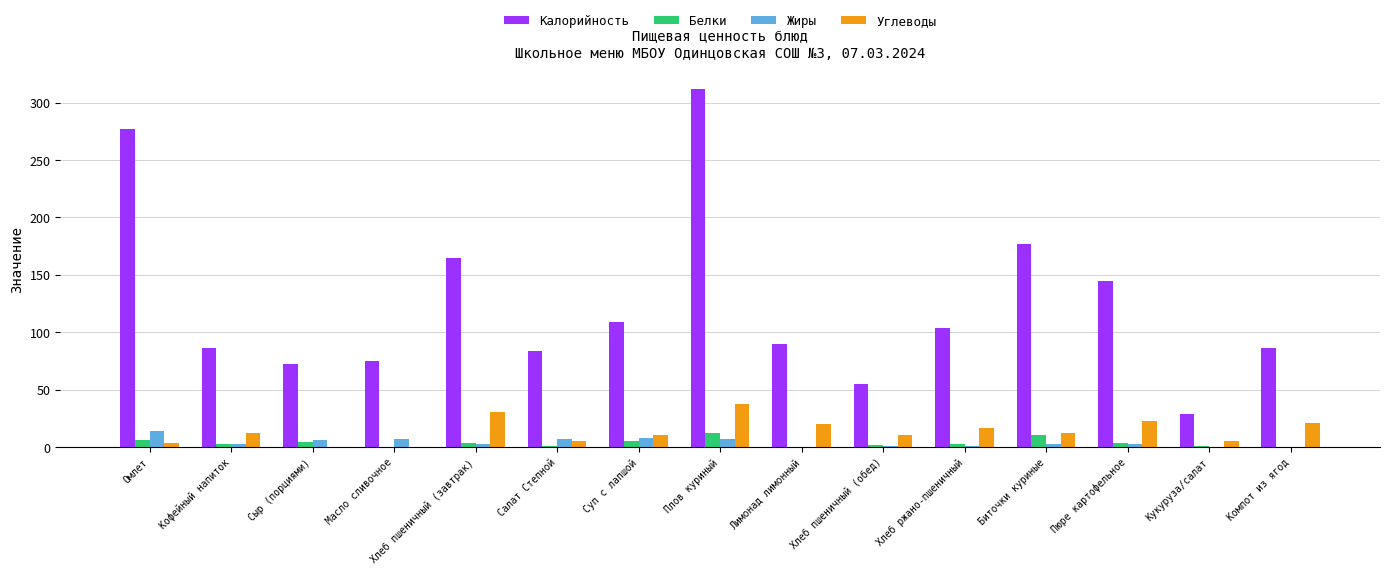

How many groups of bars are there?

15